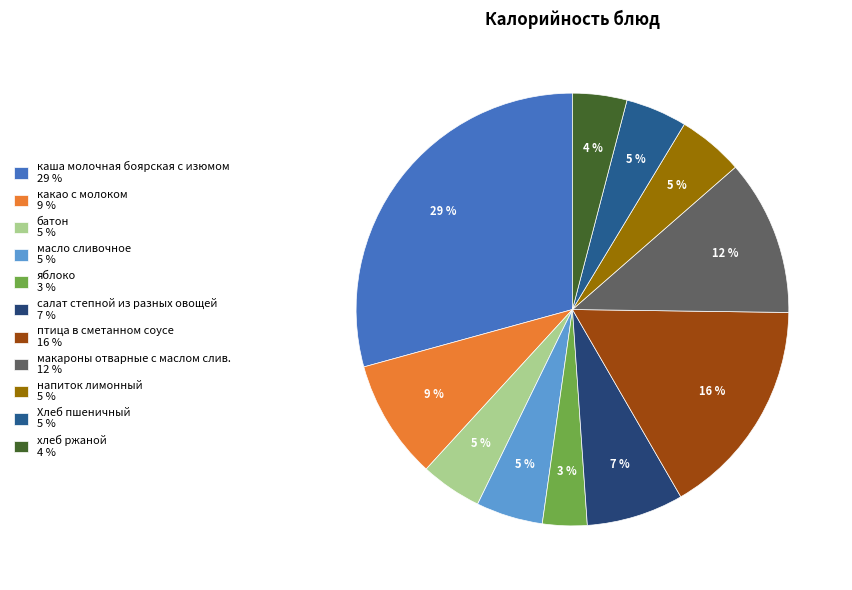

What percentage is the хлеб ржаной slice, to the nearest percent?

4%